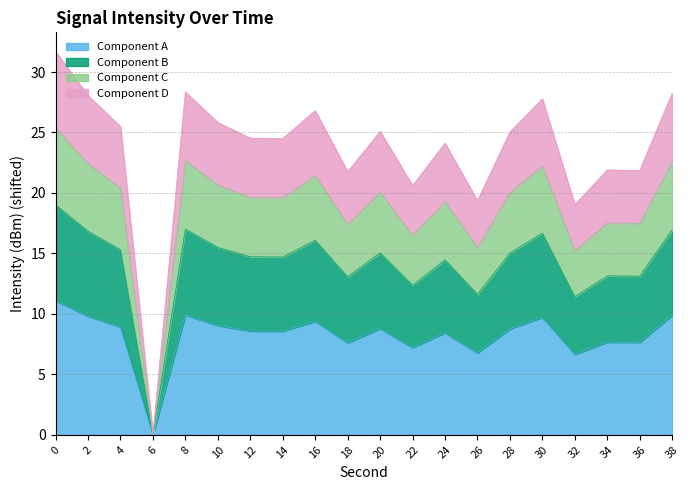

True or false: the data has more than 2 interior local peaks.

True